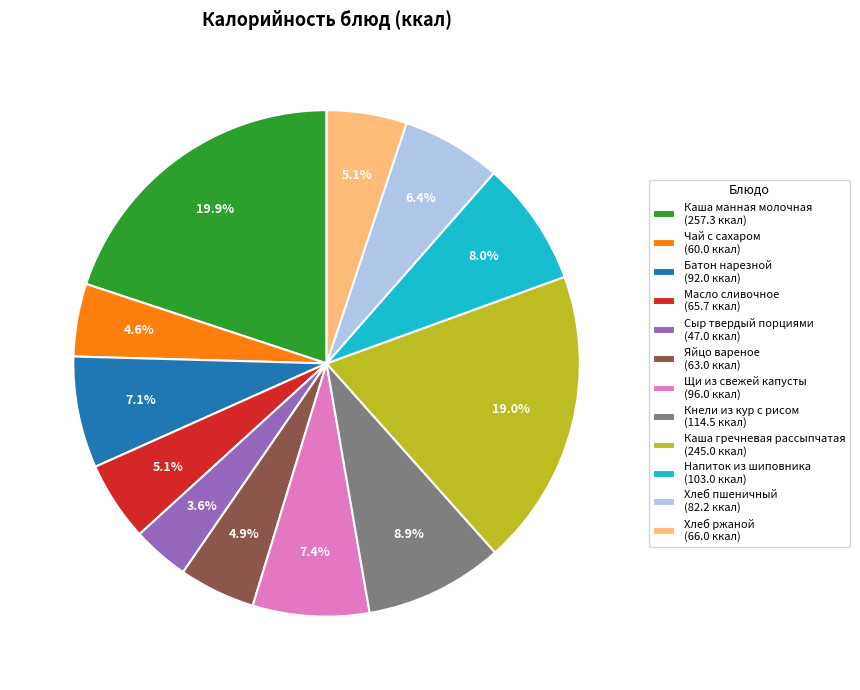

Is there any slice that represents more than half of the pie?

No